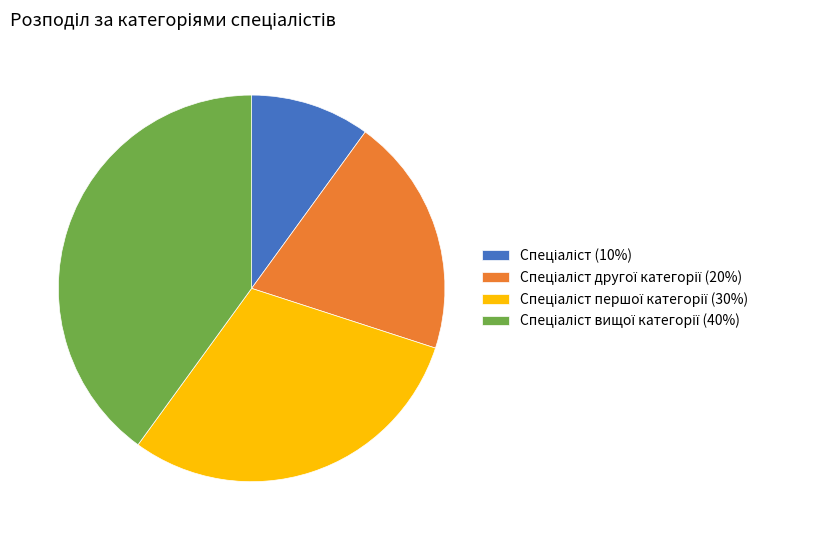

How many slices are in this pie chart?

4